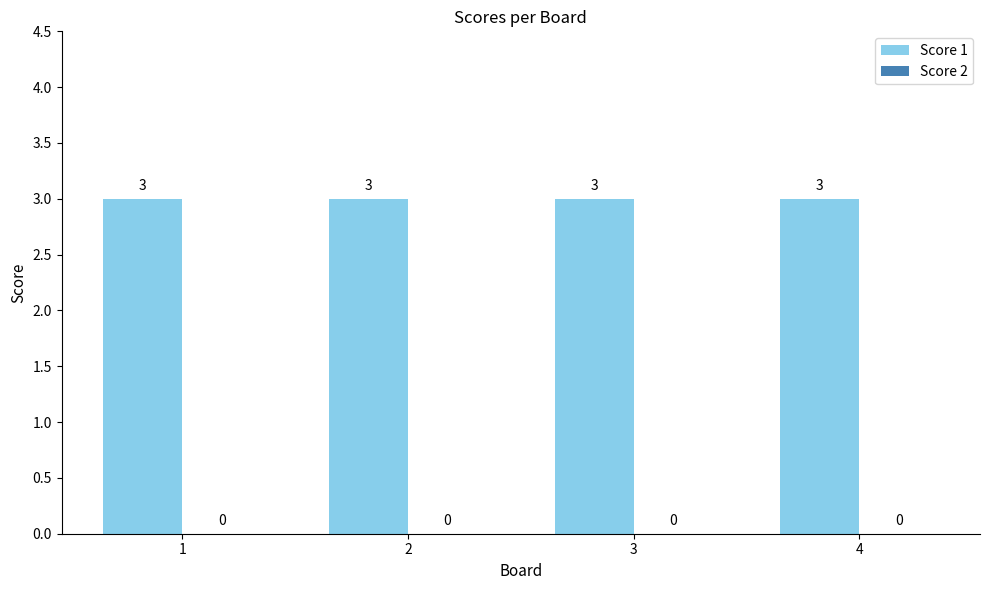

Reading left to right, what are all the values shown in this chart?

Score 1: 1=3	2=3	3=3	4=3
Score 2: 1=0	2=0	3=0	4=0